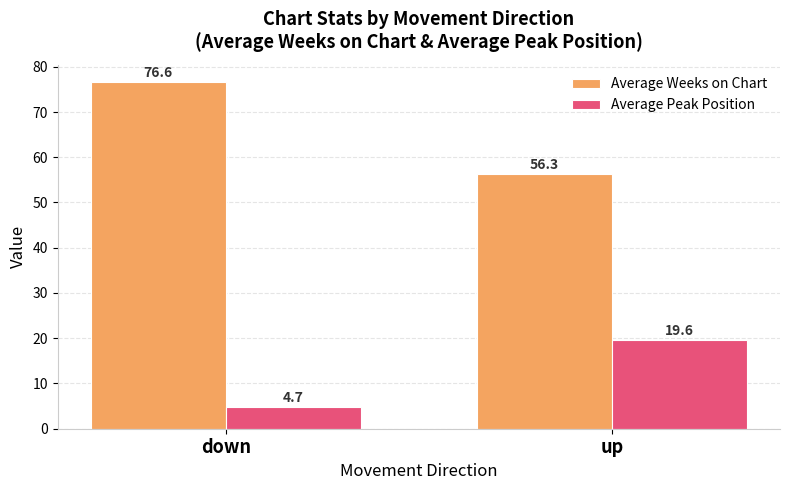

The value of Average Peak Position at down is 4.7. True or false?

True